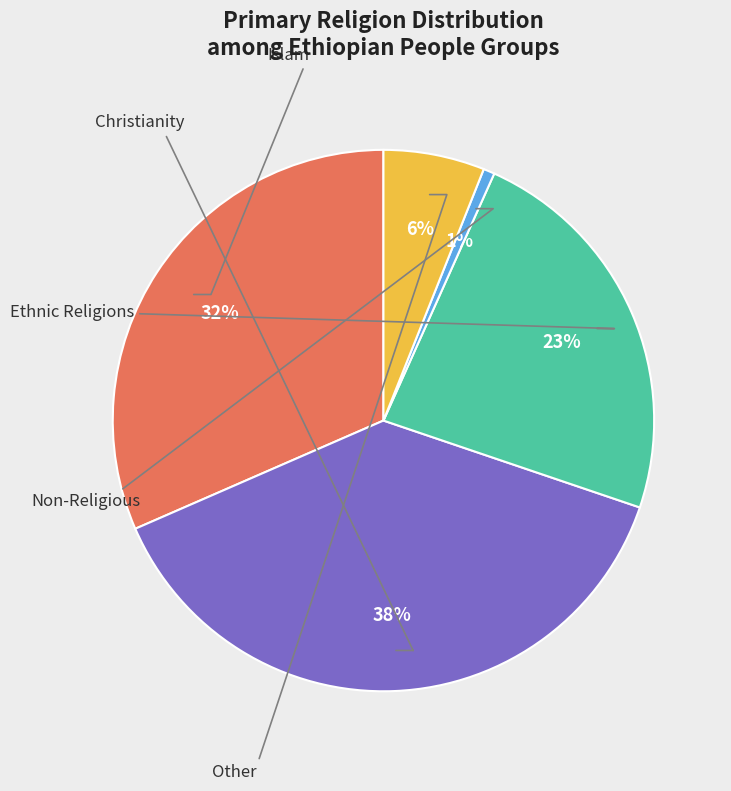

Is there any slice that represents more than half of the pie?

No